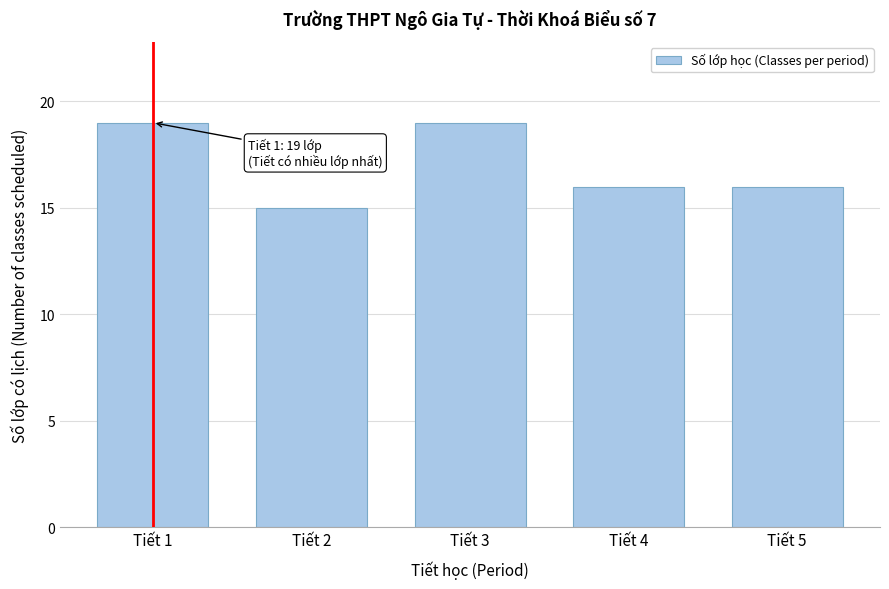

Reading right to left, what are all the values shown in this chart?

Tiết 5=16	Tiết 4=16	Tiết 3=19	Tiết 2=15	Tiết 1=19